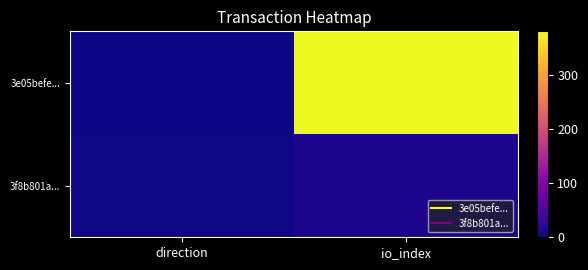

How many data points does each series have?

2